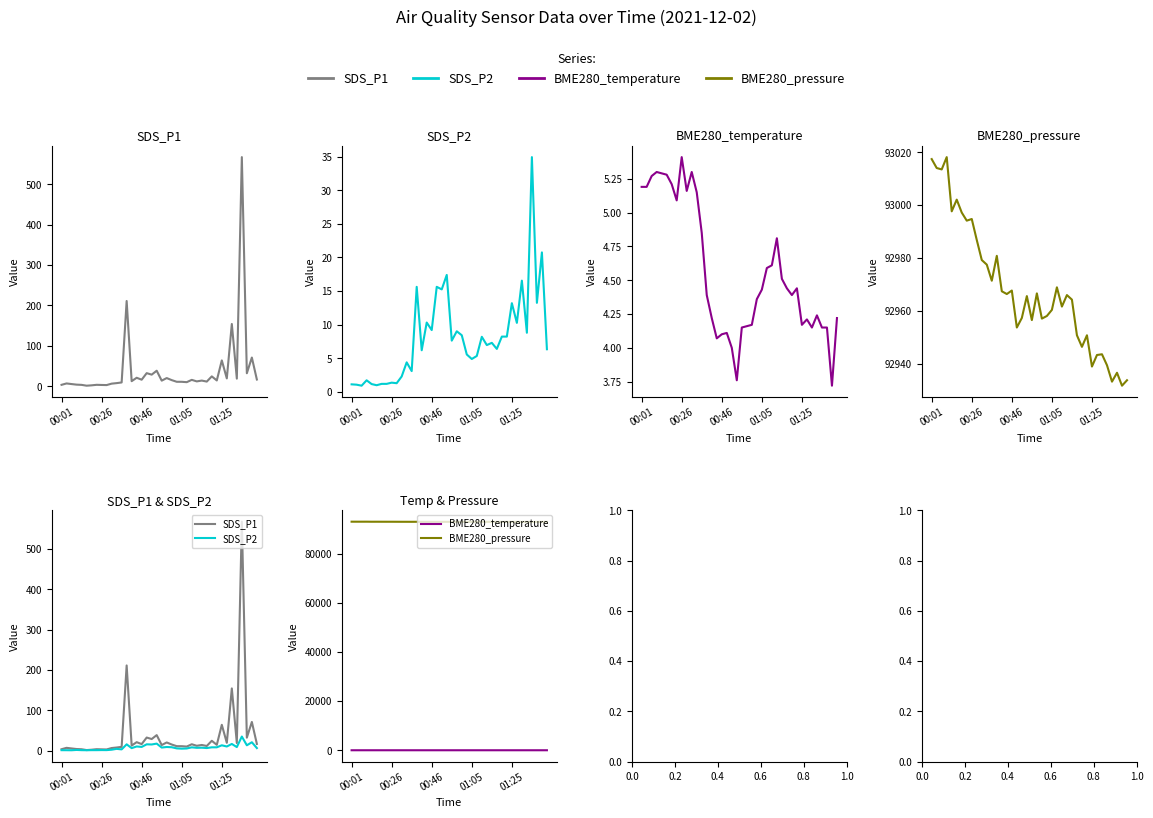

How many values in the SDS_P1 series exceed 14?

20